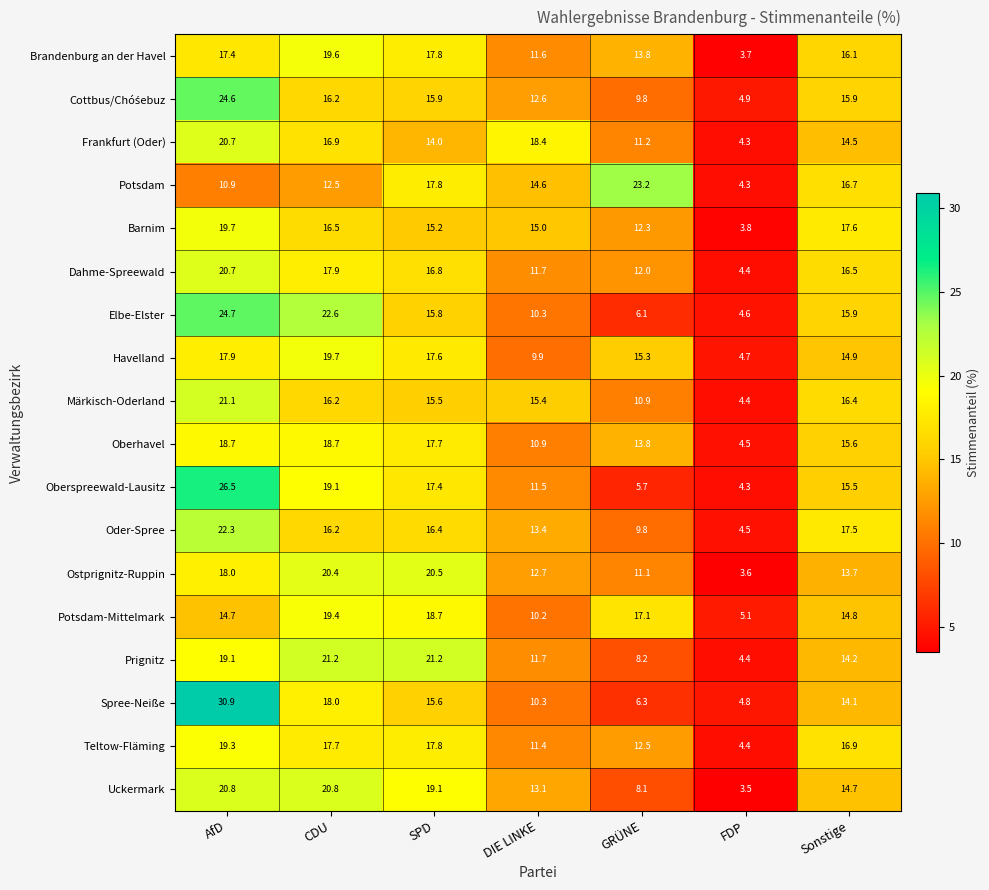

At how many categories does at least one series exceed 20?

4